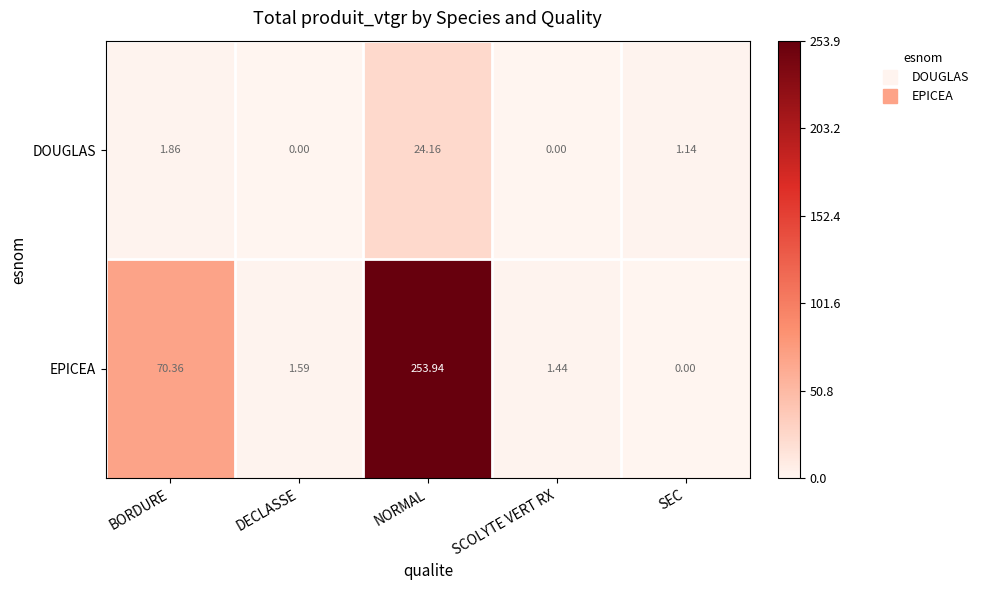

At how many categories does at least one series exceed 108?

1